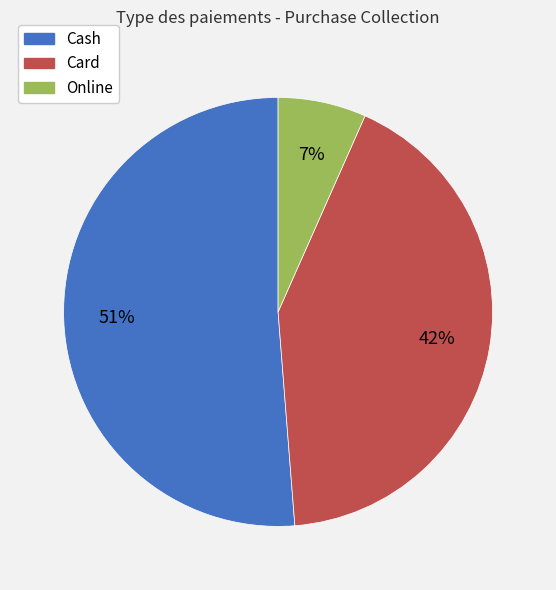

Which has a higher value, Cash or Card?

Cash